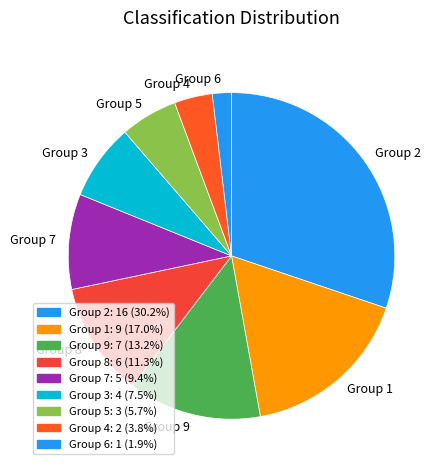

Rank the categories by value from lowest to highest.

Group 6, Group 4, Group 5, Group 3, Group 7, Group 8, Group 9, Group 1, Group 2